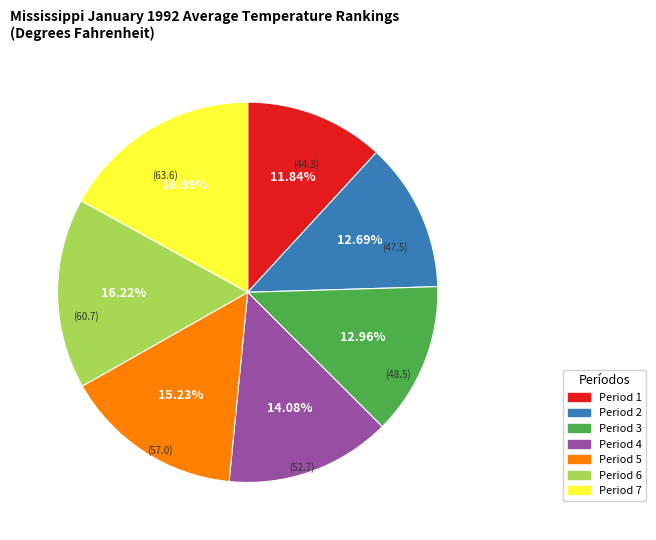

Between Period 5 and Period 4, which is larger?

Period 5